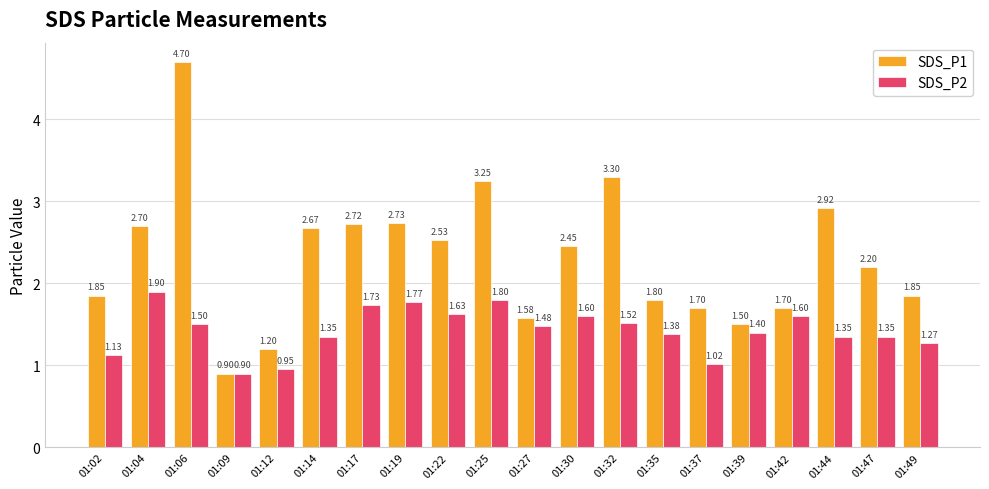

What is the sum of all SDS_P2 values?

28.6